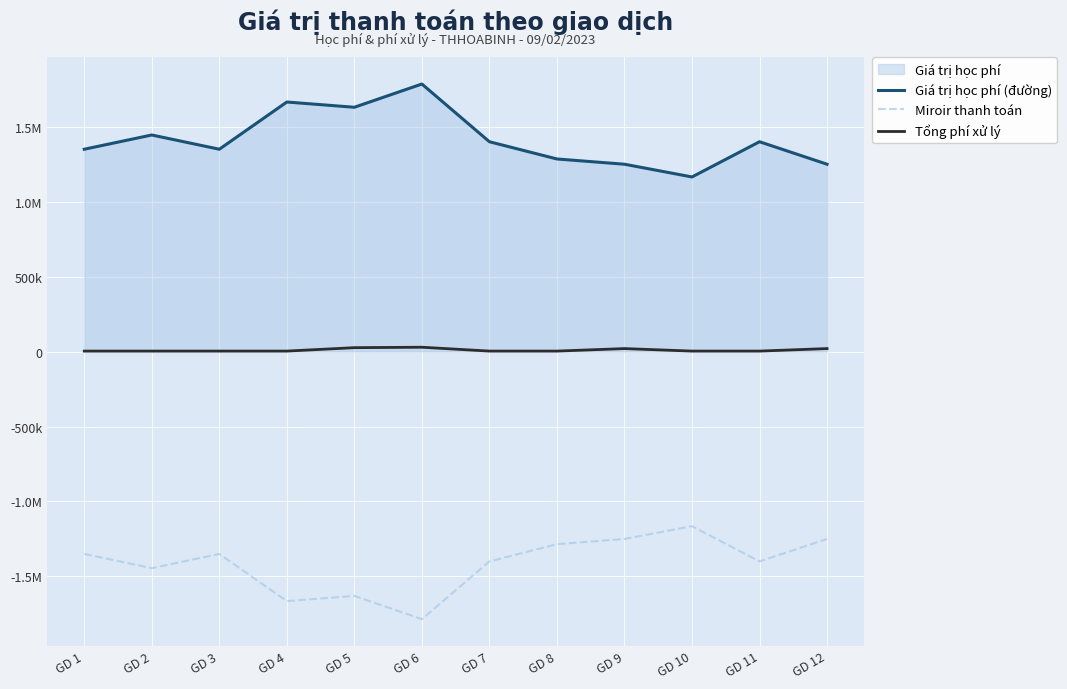

True or false: Miroir thanh toán has a value of -2220489 at GD 4.

False